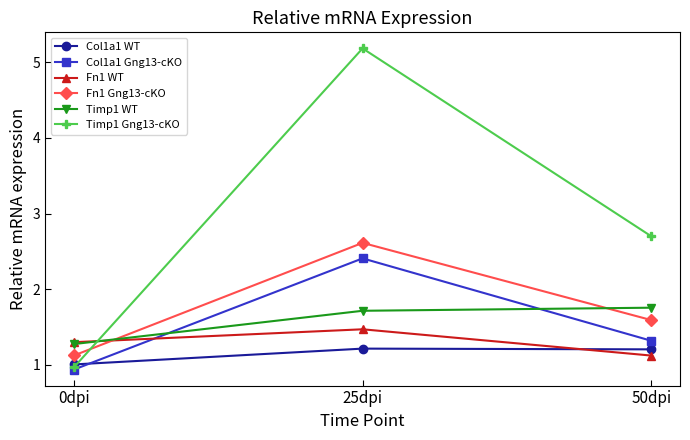

Is the value of Fn1 WT at 50dpi greater than the value of Timp1 WT at 0dpi?

No